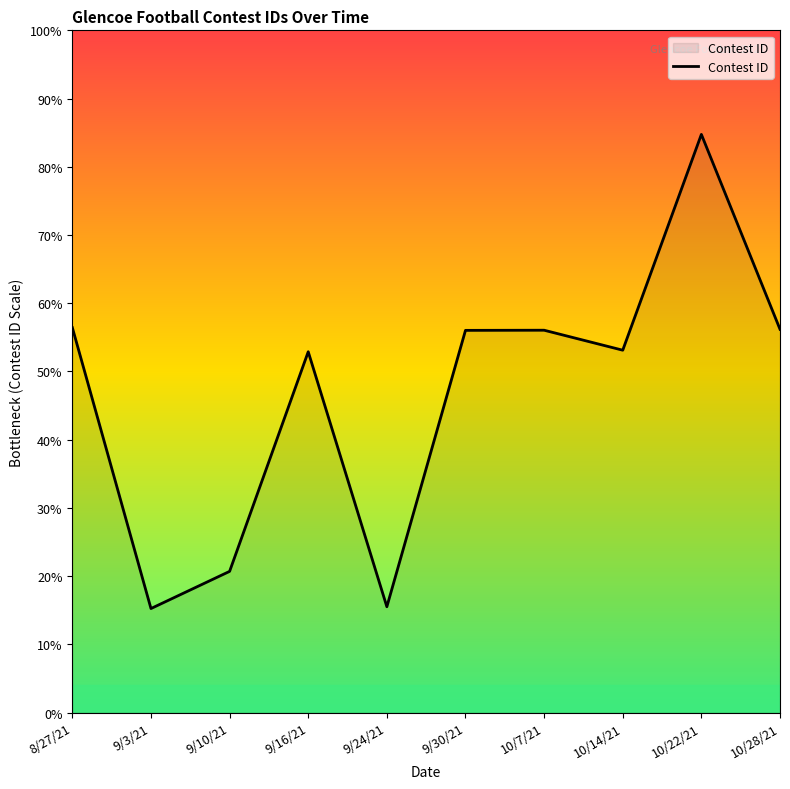

Does the chart display data point markers on the line(s)?

No